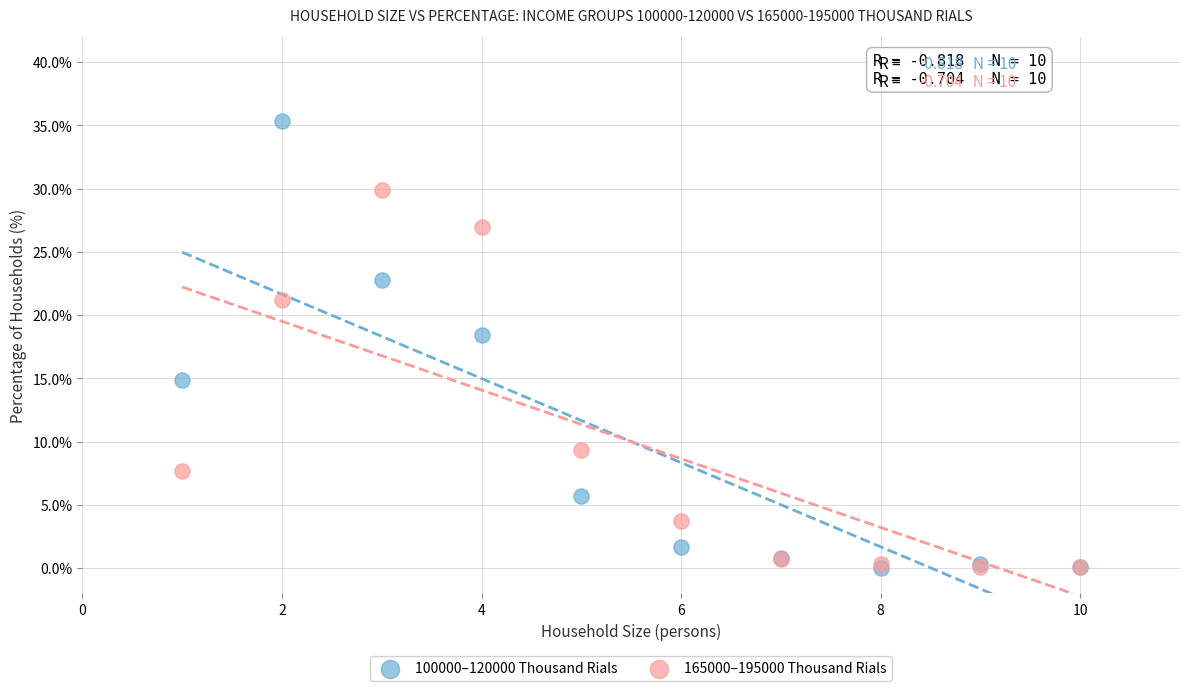

In the 100000–120000 Thousand Rials series, what Y value is closest to 17?

18.4